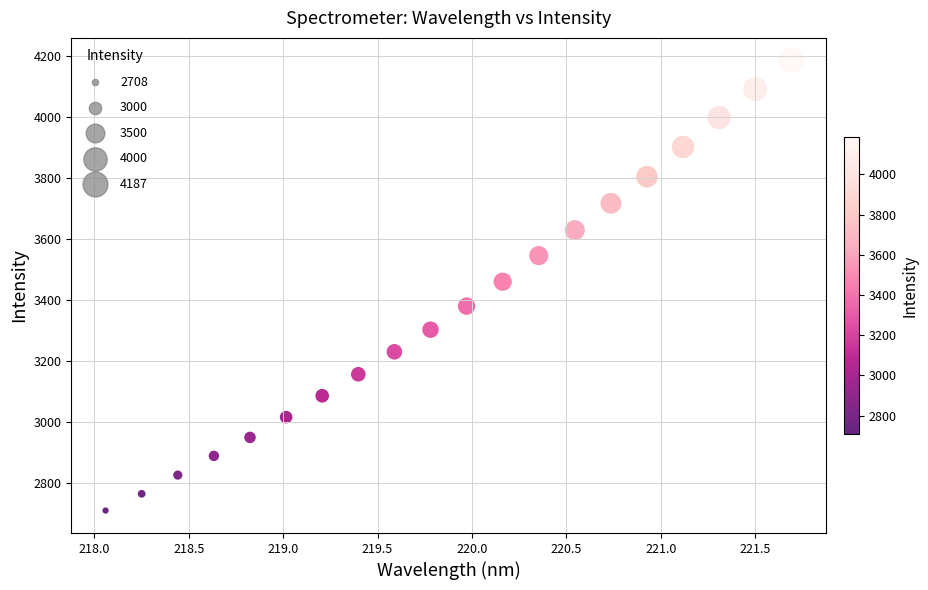

What is the range of Y values (max minus min)?

1478.9